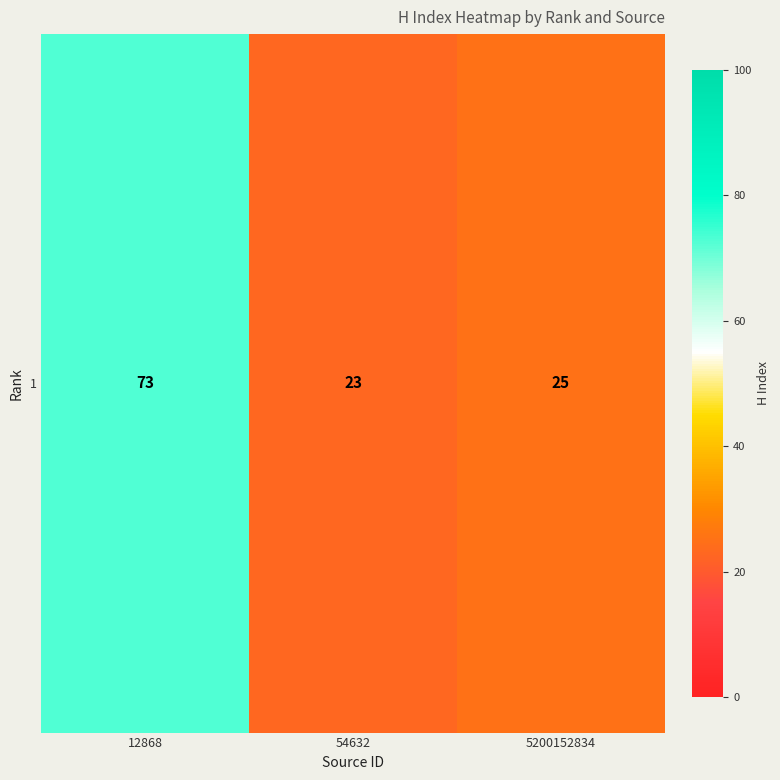

The value at 5200152834 is 14. True or false?

False